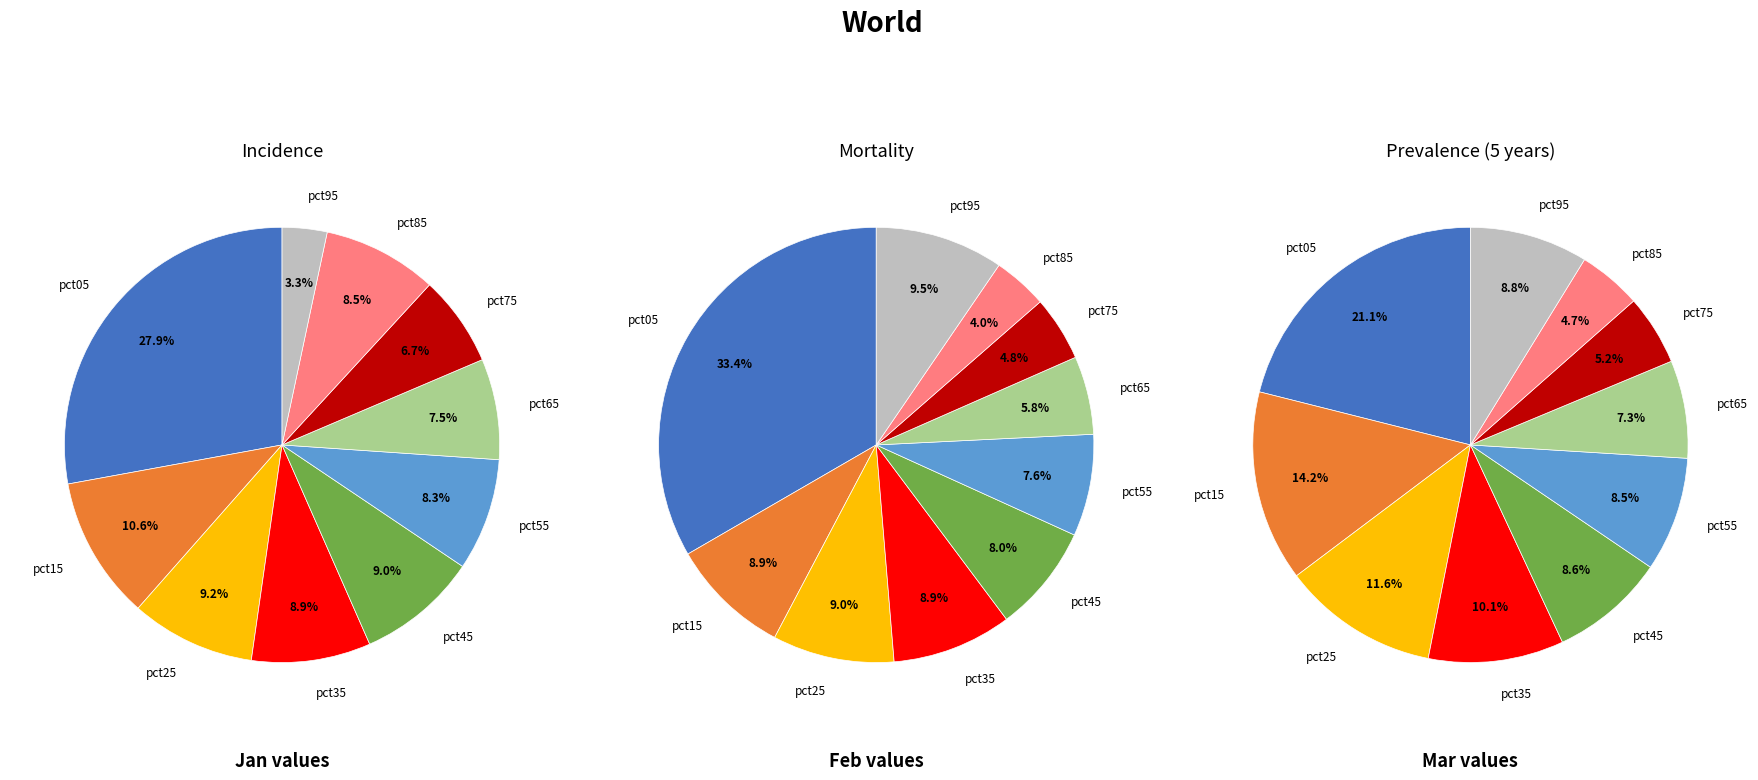

Count the number of slices in the pie.

10